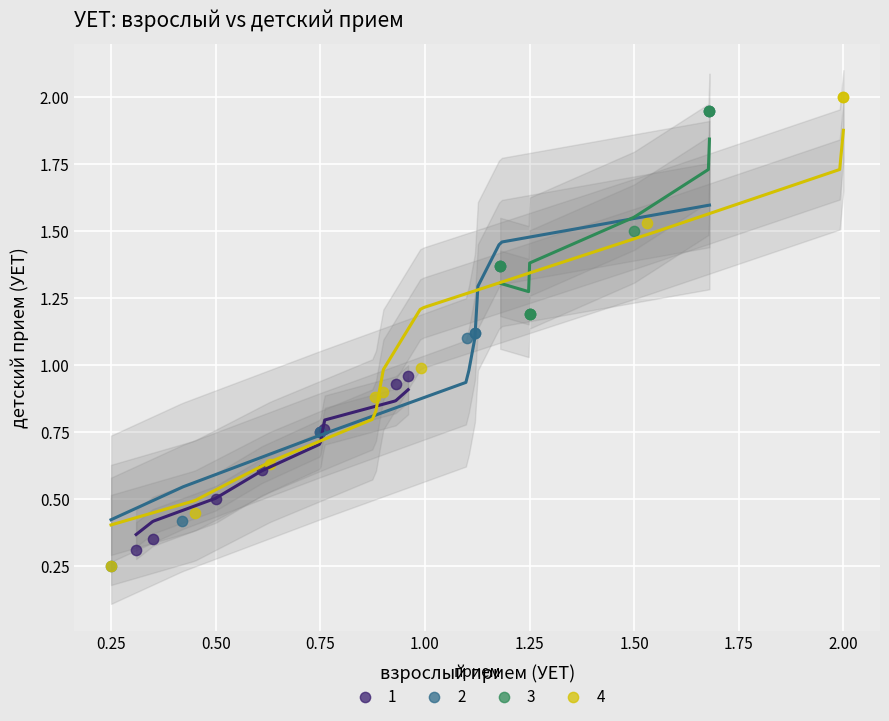

Which series has the largest Y range (max minus min)?

4